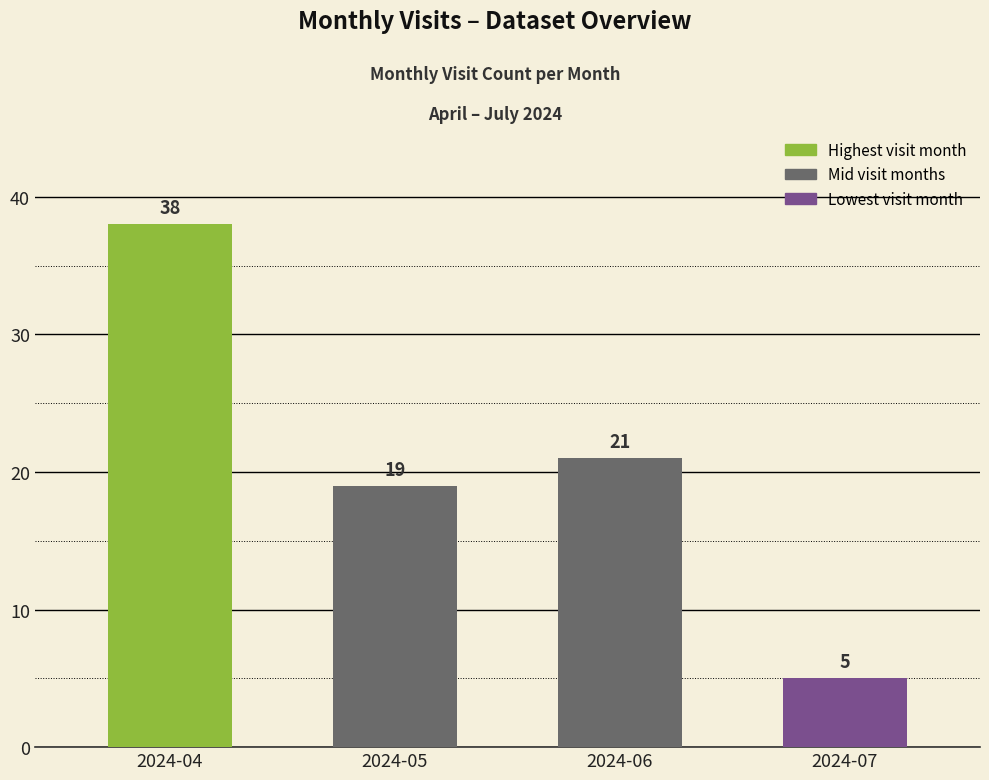

What is the value of the 3rd bar from the left?

21